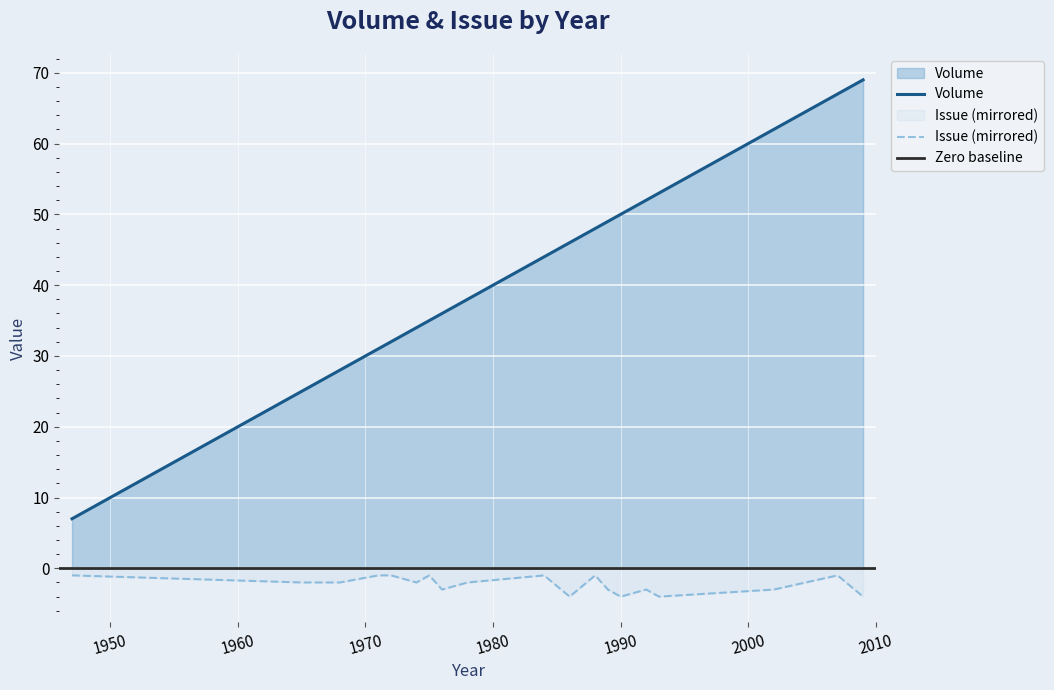

What is the difference between the maximum and minimum values in the Volume series?

62